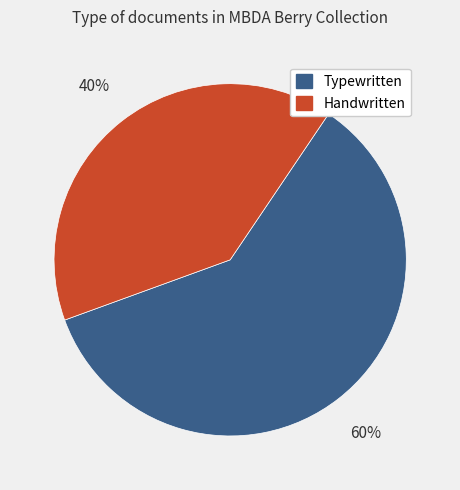

To the nearest percent, what is the average slice percentage?

50%